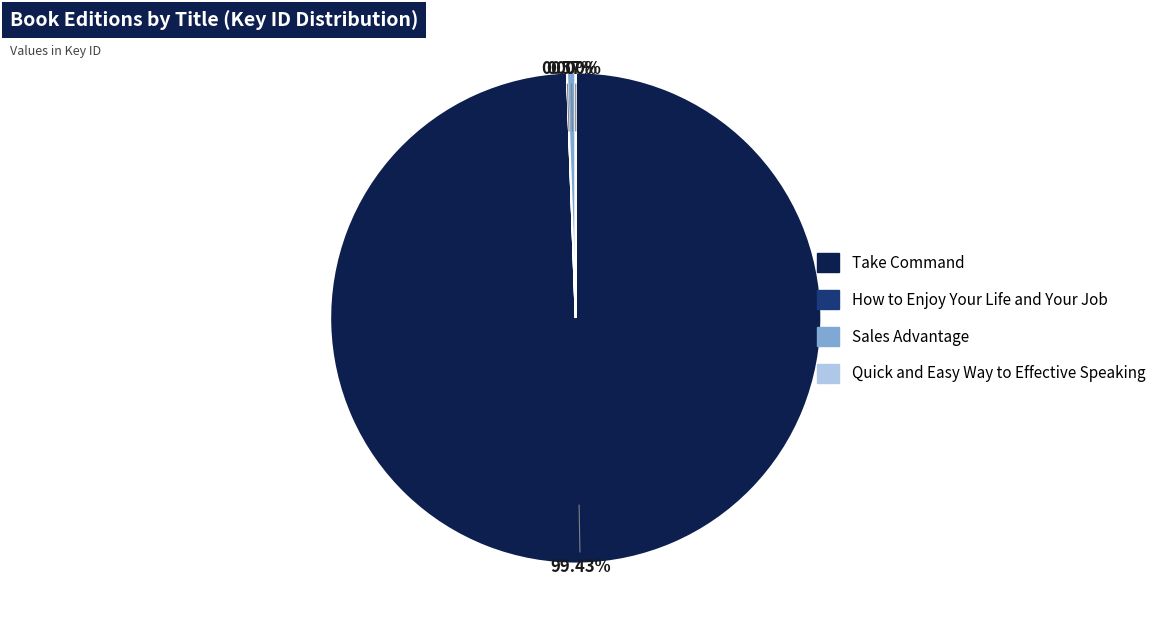

True or false: Take Command accounts for 99% of the total.

True